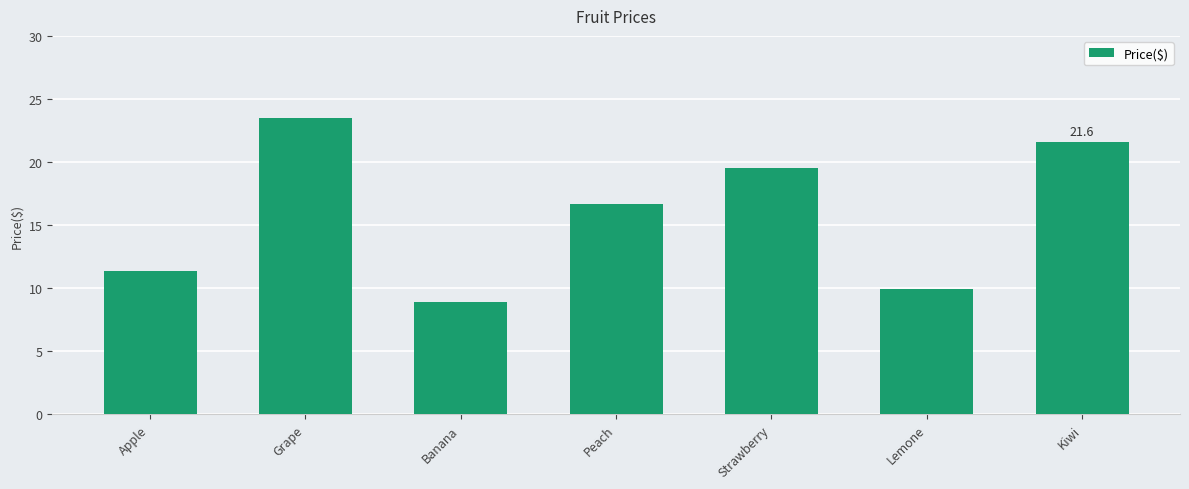

Are the bars horizontal?

No